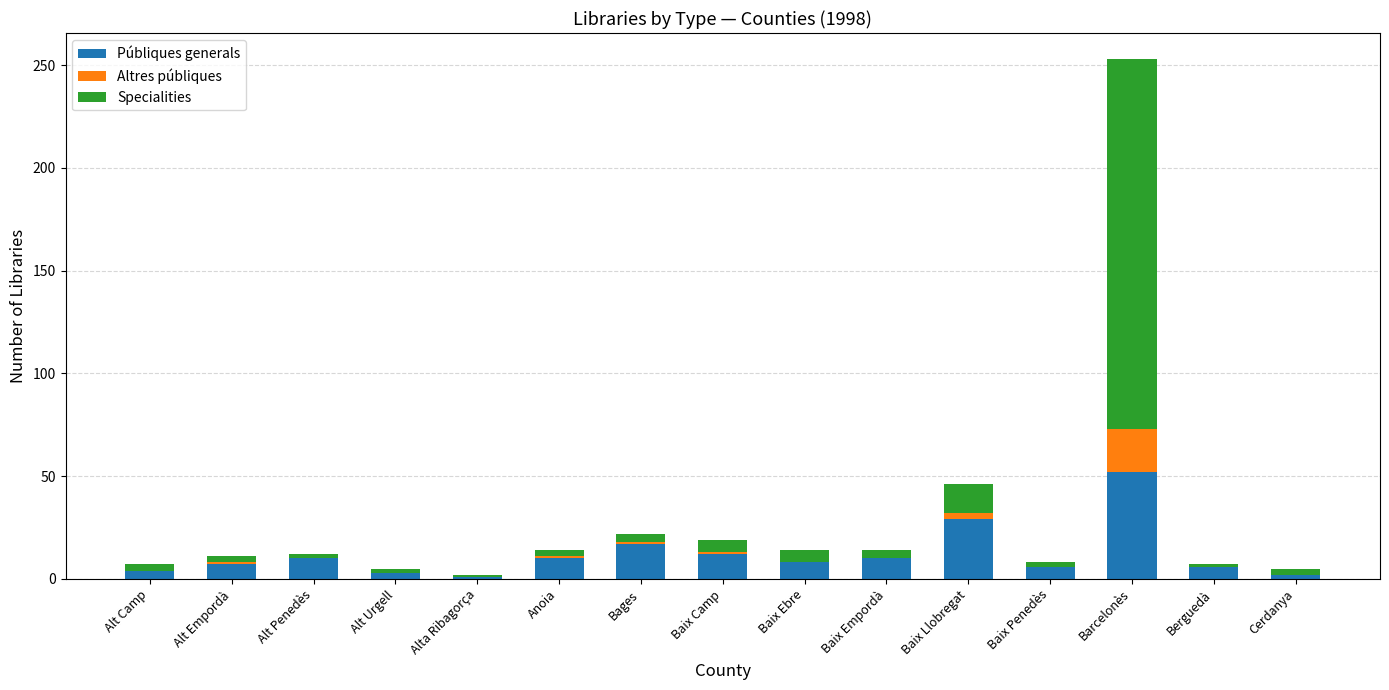

At which category is the sum across all series the highest?

Barcelonès